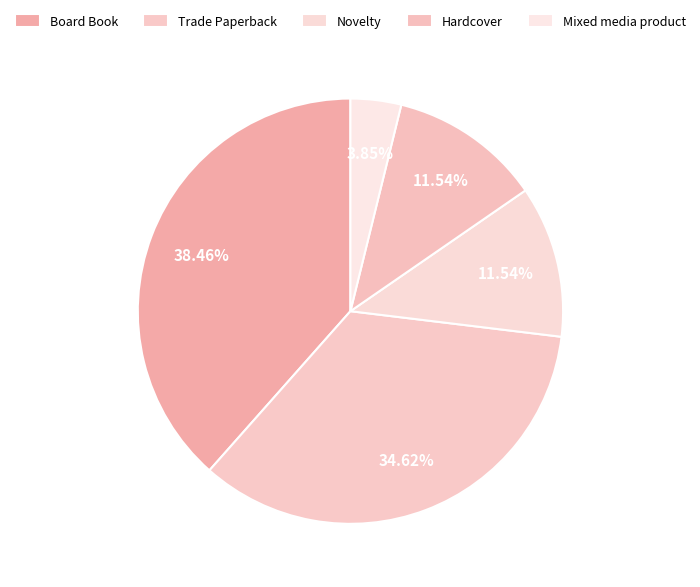

What percentage is NOT represented by Trade Paperback?

65.4%